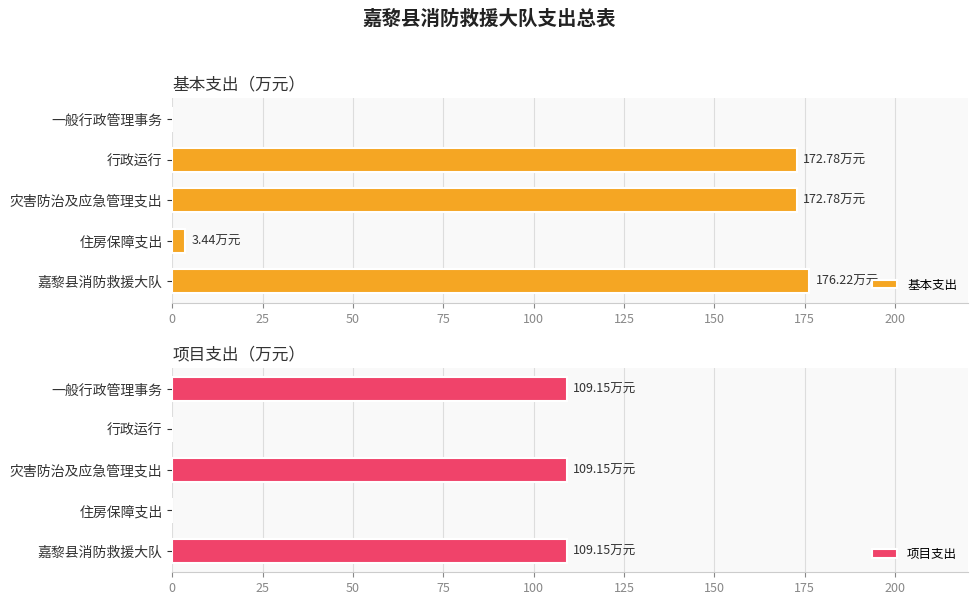

List the labels in order of 基本支出 value, smallest first.

100, 25, 50, 75, 0